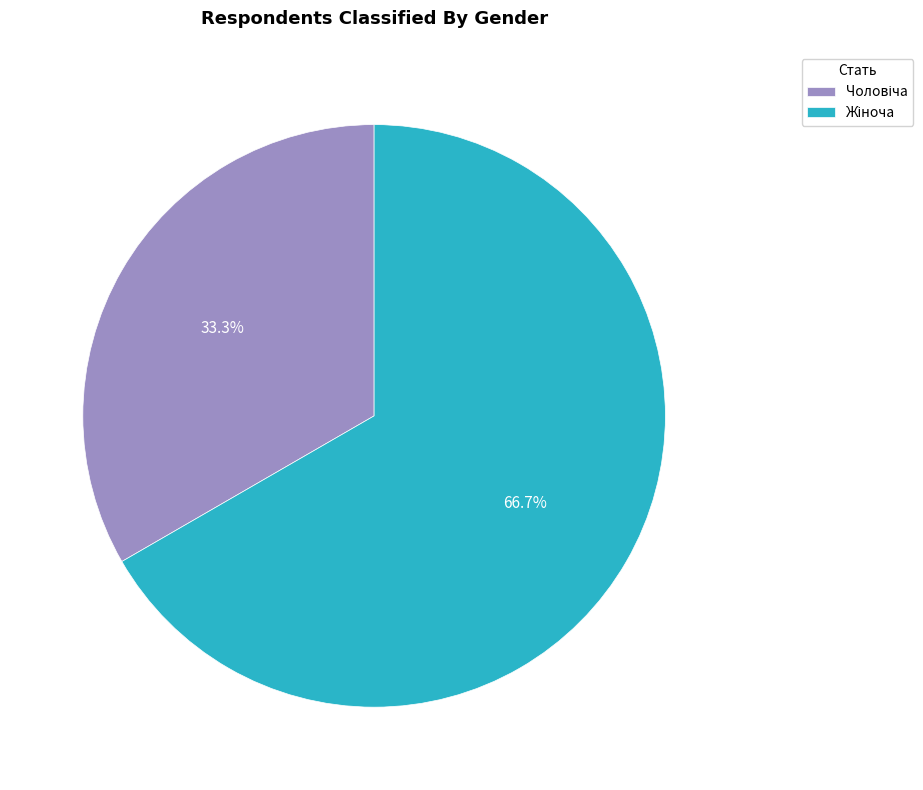

Is there any slice that represents more than half of the pie?

Yes